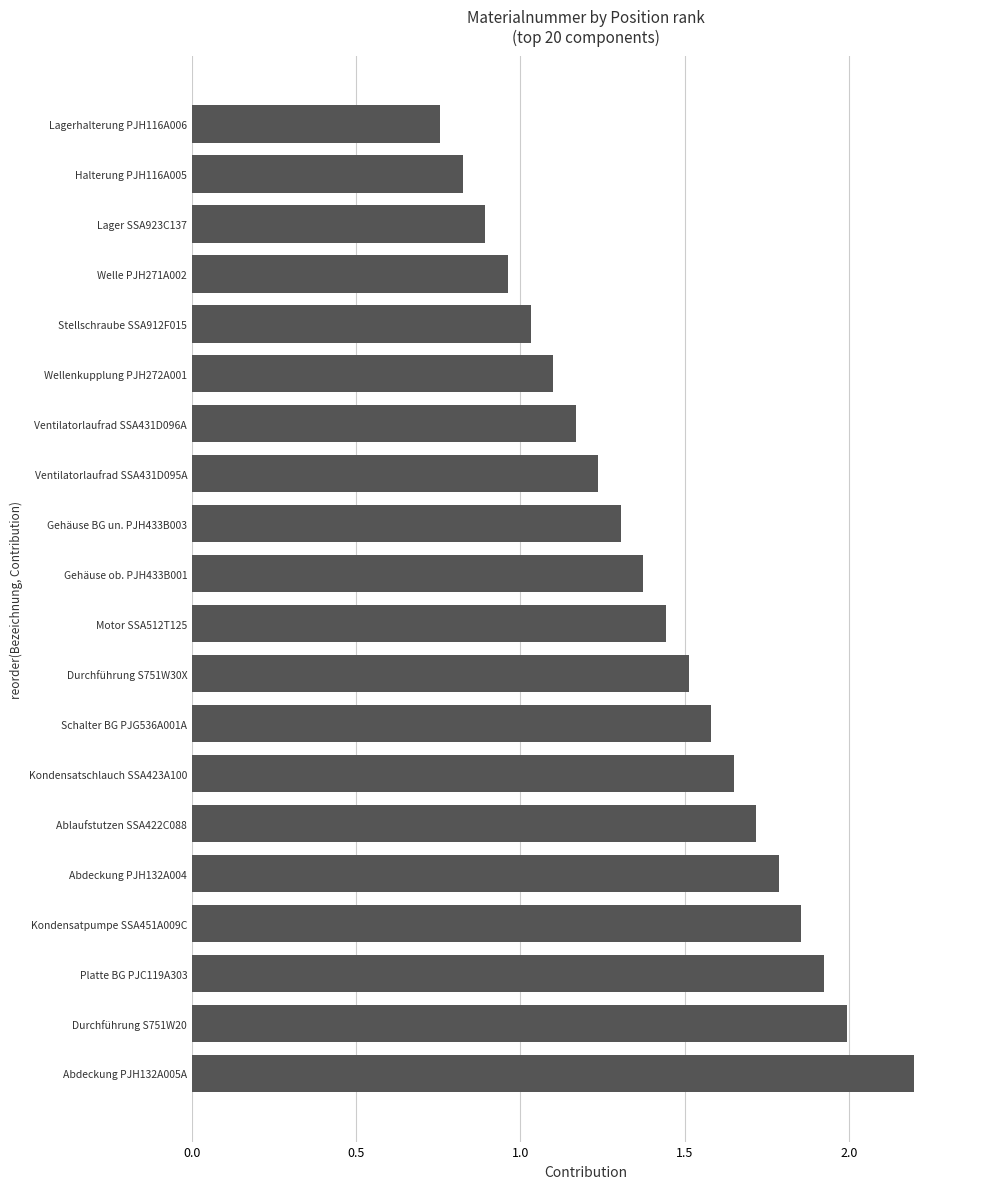

The value at Halterung PJH116A005 is 0.3. True or false?

False